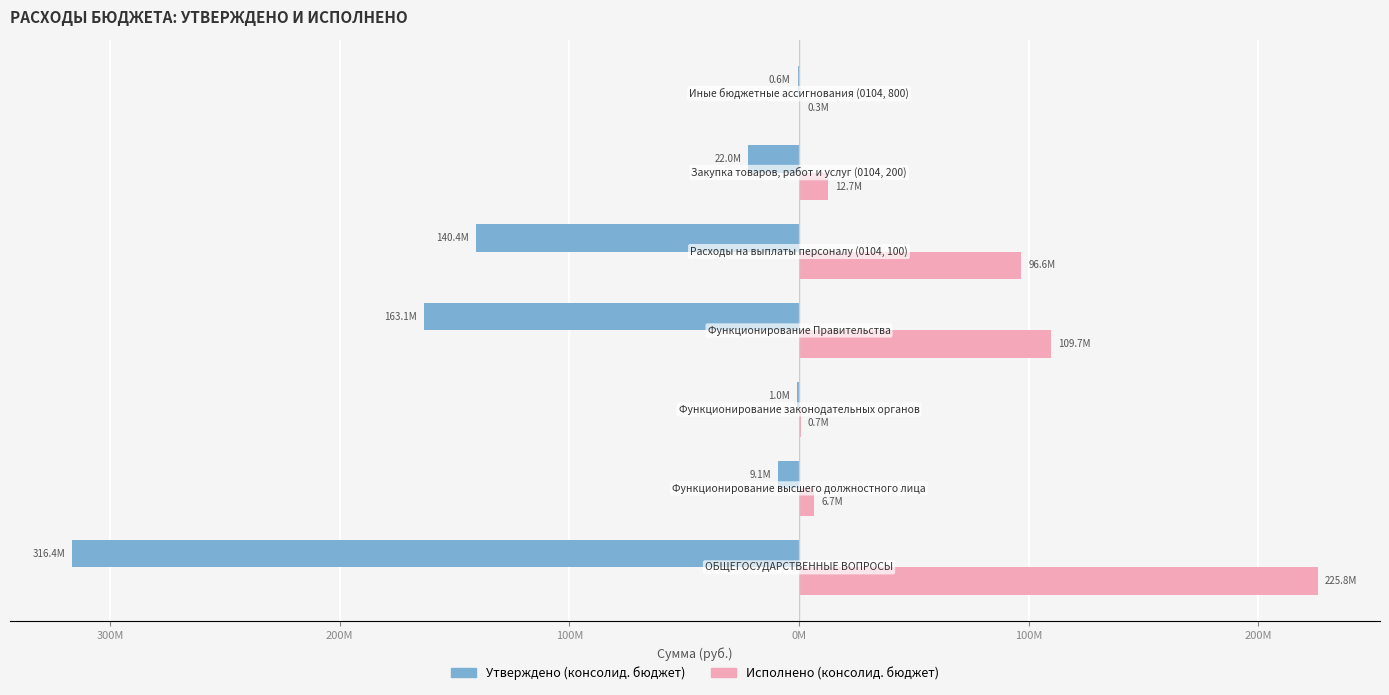

What are all the series names shown in the legend?

Утверждено (консолид. бюджет), Исполнено (консолид. бюджет)